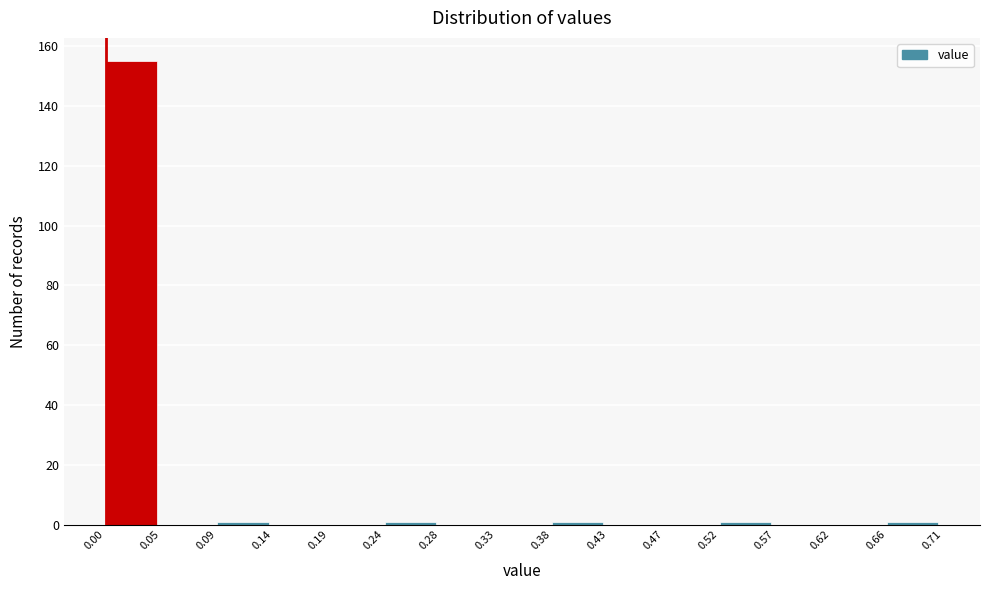

Reading left to right, list every bar in this chart as the range it spans on the x-axis followed by its height. The values are not printed on the chart, so give them approximately, as read against the axis.

0.00 to 0.05: 156
0.05 to 0.09: 0
0.09 to 0.14: under 2
0.14 to 0.19: 0
0.19 to 0.24: 0
0.24 to 0.28: under 2
0.28 to 0.33: 0
0.33 to 0.38: 0
0.38 to 0.43: under 2
0.43 to 0.47: 0
0.47 to 0.52: 0
0.52 to 0.57: under 2
0.57 to 0.62: 0
0.62 to 0.66: 0
0.66 to 0.71: under 2